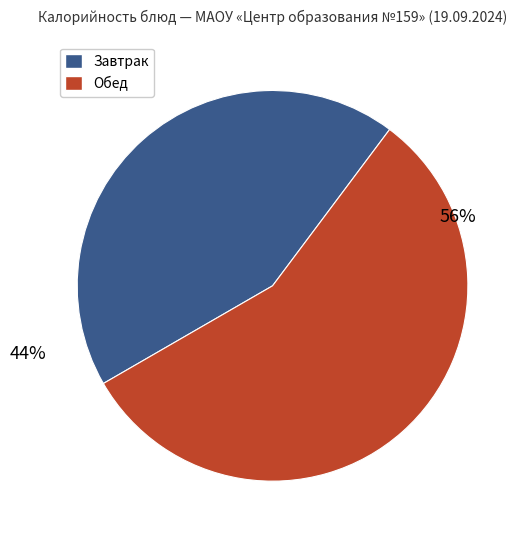

Does any single category account for the majority?

Yes